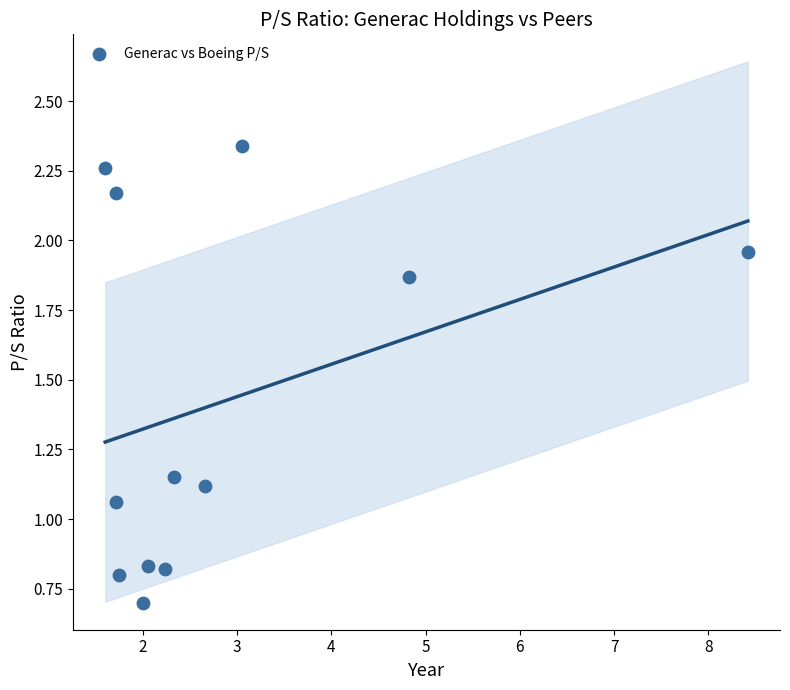

What is the average Y value?

1.4